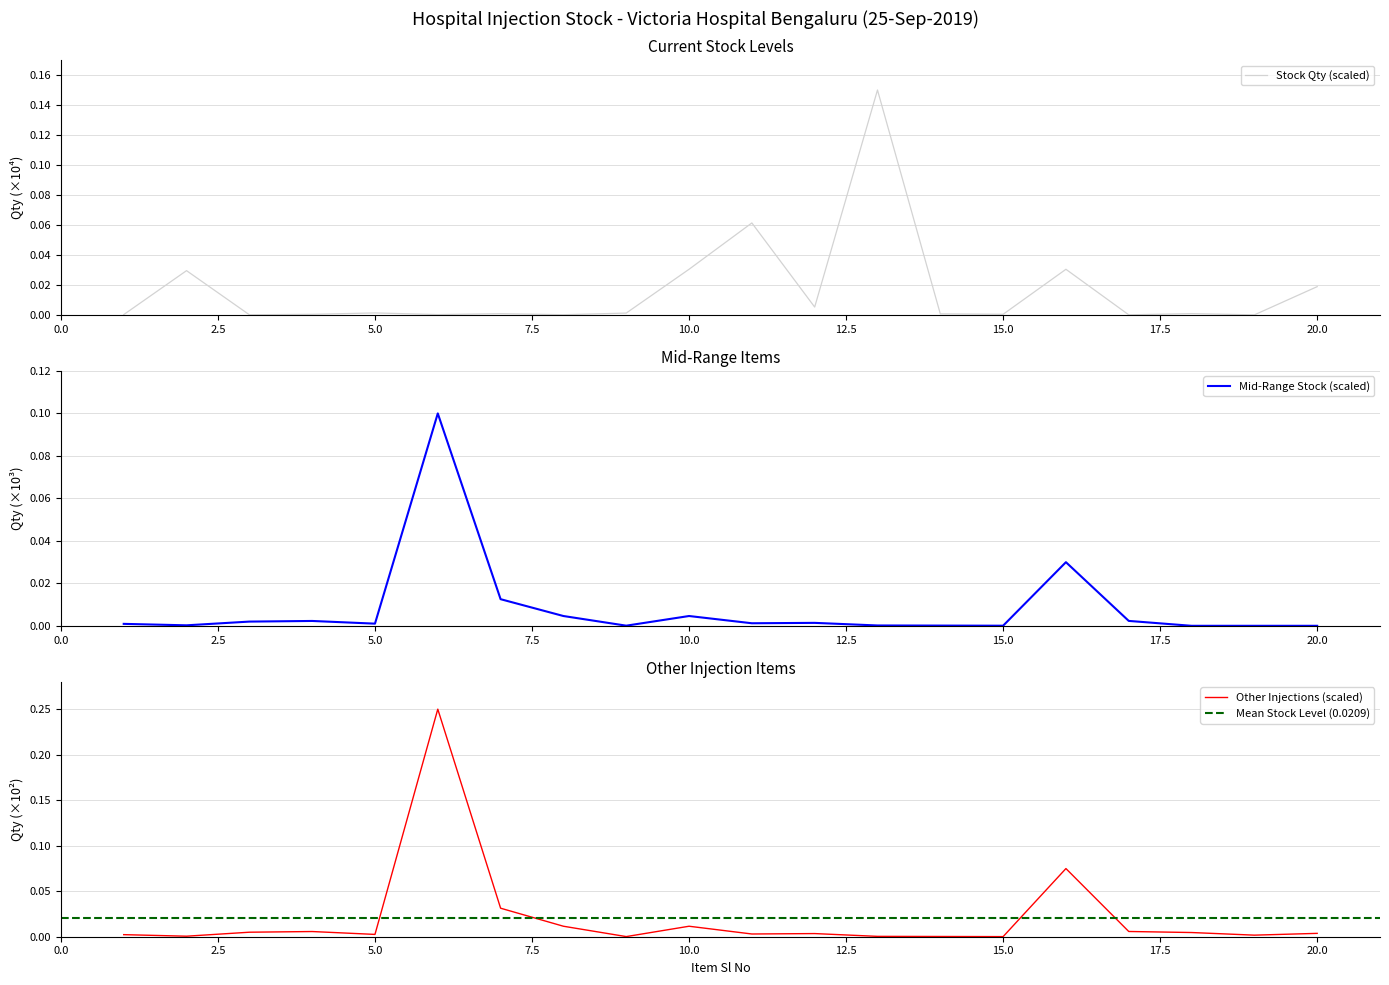

List the labels in order of value, largest first.

13, 11, 10, 16, 2, 20, 12, 5, 9, 18, 7, 14, 15, 4, 6, 1, 8, 3, 17, 19